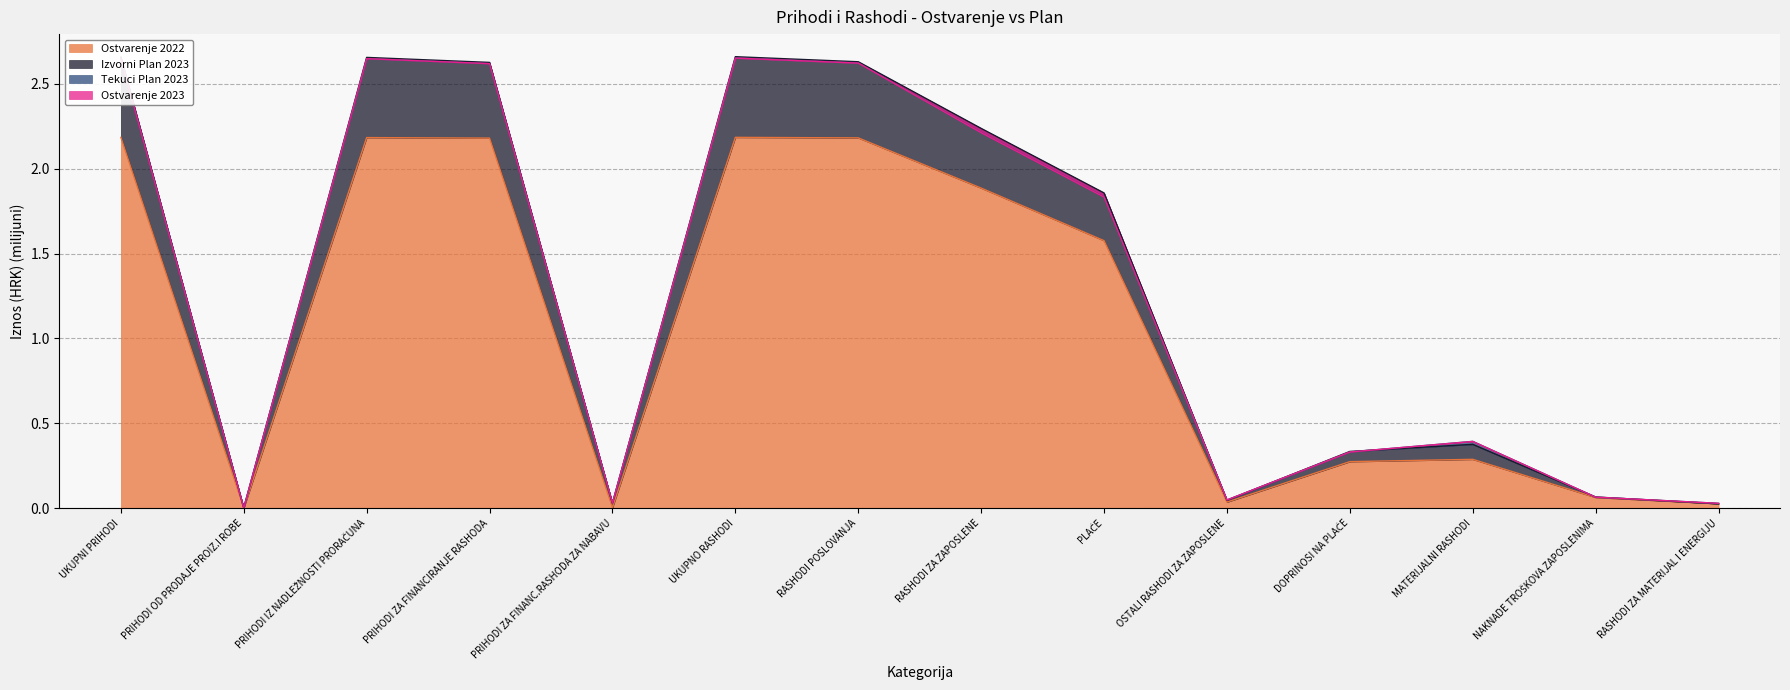

Is it true that Ostvarenje 2023 equals 0.1 at NAKNADE TROŠKOVA ZAPOSLENIMA?

True